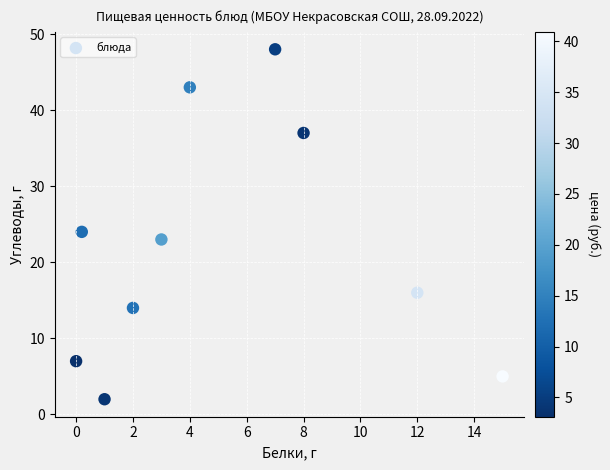

What is the average Y value?

22